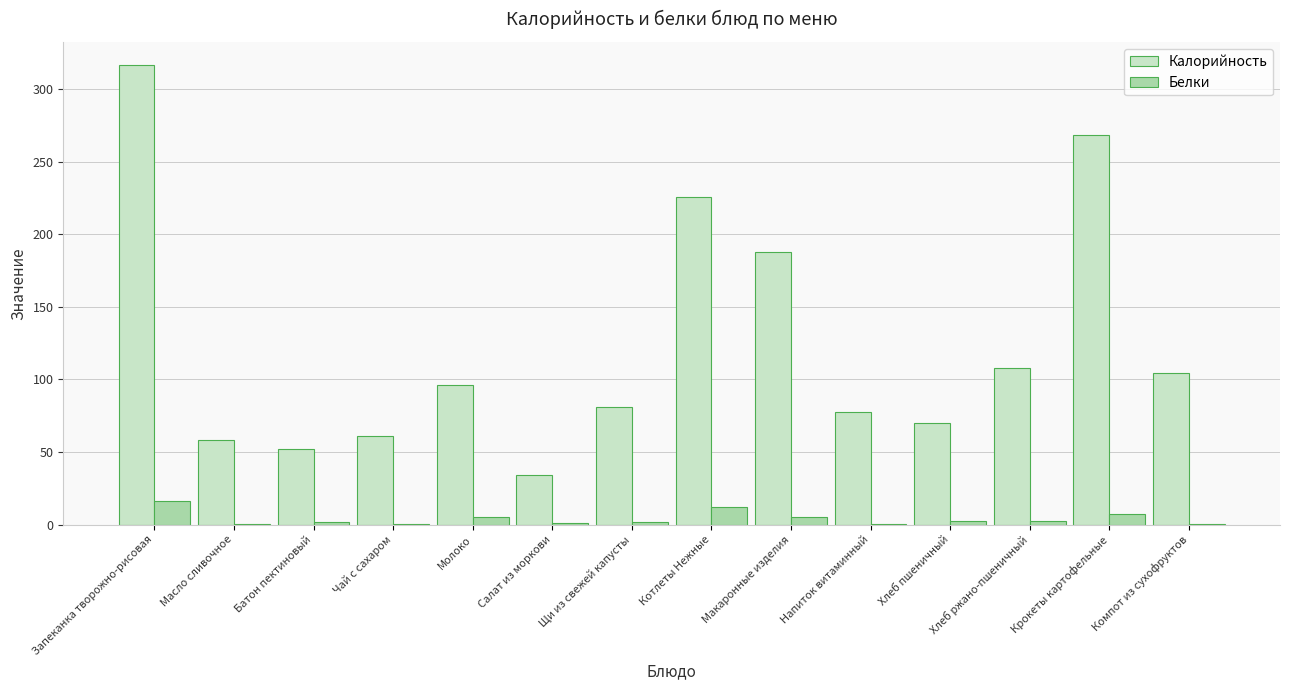

What is the sum of all Белки values?

56.0